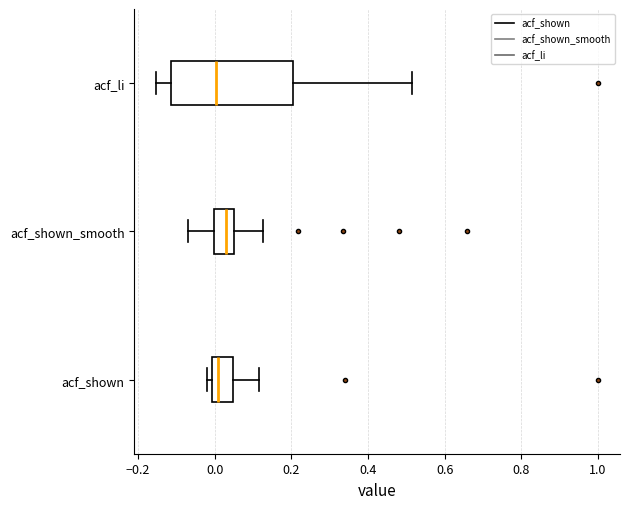

Comparing the boxes themselves (not the whiskers), which one is the widest?

acf_li